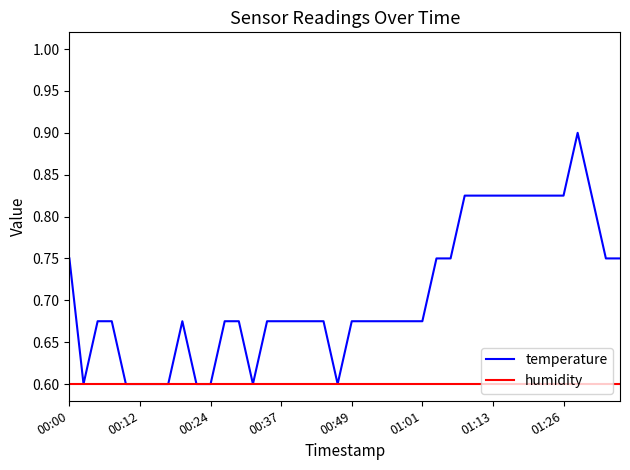

Rank the series by their average value, from highest to lowest.

temperature, humidity